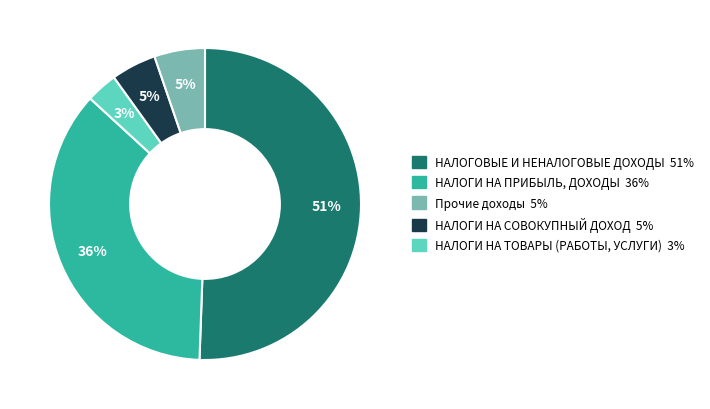

To the nearest percent, what is the average slice percentage?

20%